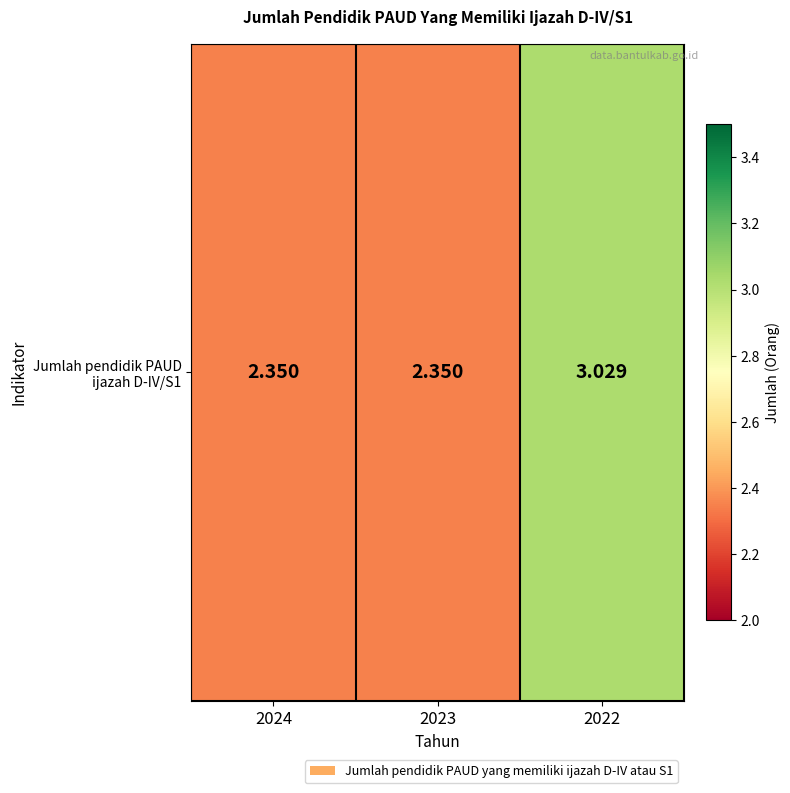

List the labels in order of value, largest first.

2022, 2024, 2023